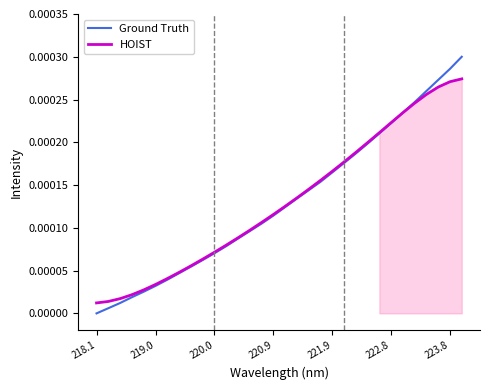

Is this an area chart (filled region under the line)?

No